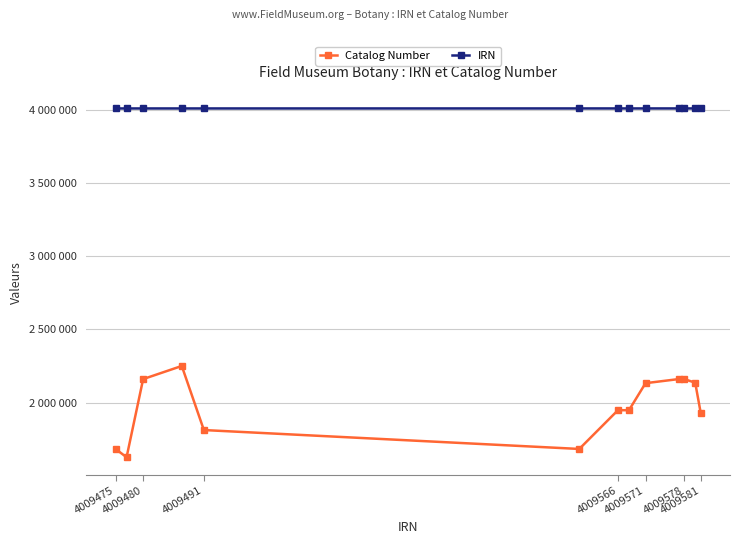

What are all the series names shown in the legend?

Catalog Number, IRN